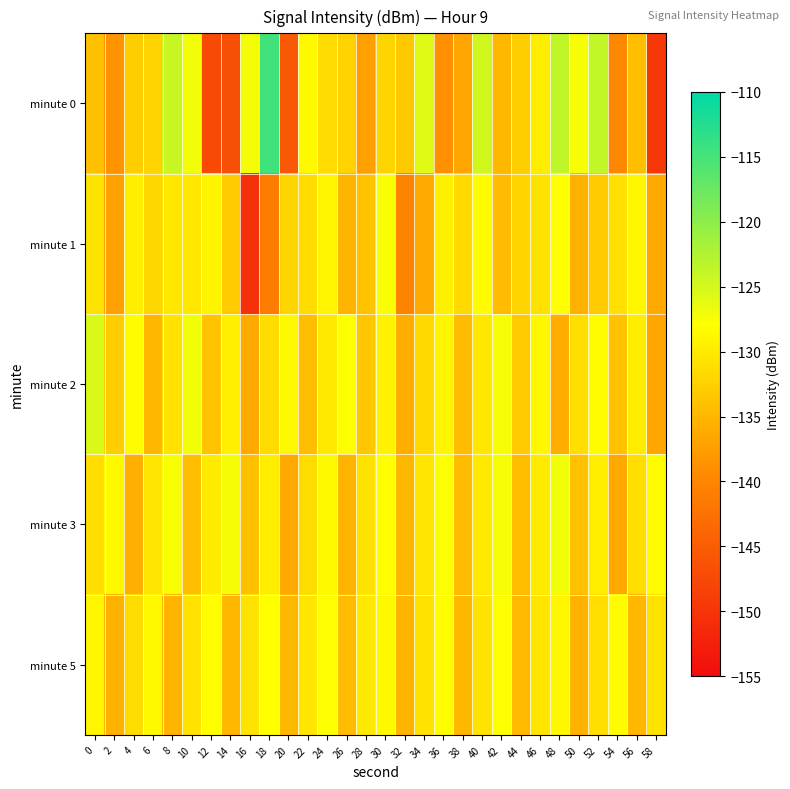

Reading left to right, what are all the values shown in this chart?

minute 0: 0=-134.2	2=-138.3	4=-132.7	6=-132.2	8=-124.1	10=-127.1	12=-147.4	14=-146.6	16=-127.3	18=-114.6	20=-145.5	22=-128.6	24=-131.5	26=-132.5	28=-137.3	30=-132.0	32=-133.2	34=-125.7	36=-138.7	38=-136.6	40=-124.7	42=-134.8	44=-132.7	46=-129.7	48=-123.6	50=-127.5	52=-123.7	54=-139.8	56=-134.3	58=-149.7
minute 1: 0=-130.6	2=-137.1	4=-129.5	6=-131.9	8=-130.2	10=-130.3	12=-129.1	14=-133.0	16=-150.4	18=-141.1	20=-132.0	22=-131.5	24=-128.9	26=-135.2	28=-133.8	30=-127.6	32=-140.1	34=-136.3	36=-129.4	38=-131.7	40=-128.3	42=-134.5	44=-132.1	46=-130.8	48=-127.9	50=-135.6	52=-133.2	54=-131.0	56=-128.7	58=-136.4
minute 2: 0=-125.3	2=-132.7	4=-128.4	6=-135.1	8=-130.9	10=-127.2	12=-133.8	14=-129.5	16=-136.2	18=-131.4	20=-128.6	22=-134.3	24=-130.1	26=-127.8	28=-133.5	30=-129.2	32=-136.0	34=-131.7	36=-128.9	38=-134.6	40=-130.3	42=-127.5	44=-133.2	46=-128.8	48=-135.9	50=-131.1	52=-128.3	54=-134.0	56=-129.7	58=-136.7
minute 3: 0=-131.2	2=-128.5	4=-135.8	6=-130.4	8=-127.7	10=-134.4	12=-130.0	14=-127.3	16=-134.1	18=-129.8	20=-136.5	22=-131.3	24=-128.6	26=-135.3	28=-130.9	30=-128.2	32=-134.9	34=-130.5	36=-127.8	38=-134.6	40=-130.2	42=-127.5	44=-134.3	46=-130.0	48=-127.2	50=-134.0	52=-129.7	54=-136.4	56=-131.1	58=-128.4
minute 5: 0=-128.9	2=-135.6	4=-131.3	6=-128.6	8=-135.3	10=-130.9	12=-128.2	14=-135.0	16=-130.7	18=-128.0	20=-134.8	22=-130.5	24=-127.8	26=-134.5	28=-130.2	30=-128.5	32=-135.2	34=-130.9	36=-128.2	38=-135.0	40=-130.6	42=-127.9	44=-134.7	46=-130.4	48=-128.7	50=-135.4	52=-131.1	54=-128.4	56=-135.1	58=-130.8